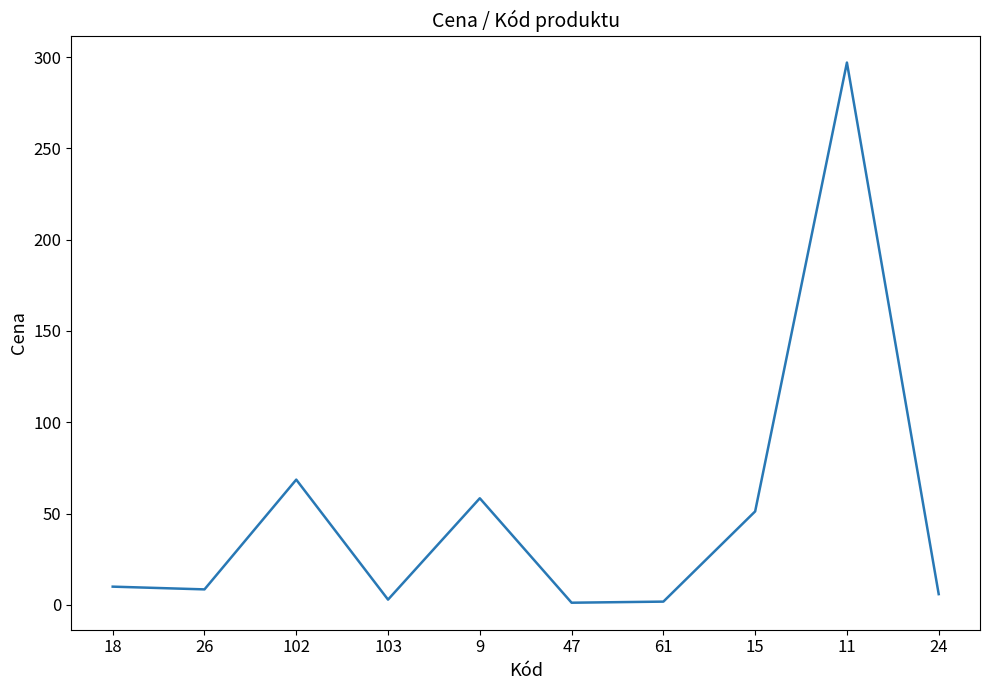

What is the sum of all values?

505.5